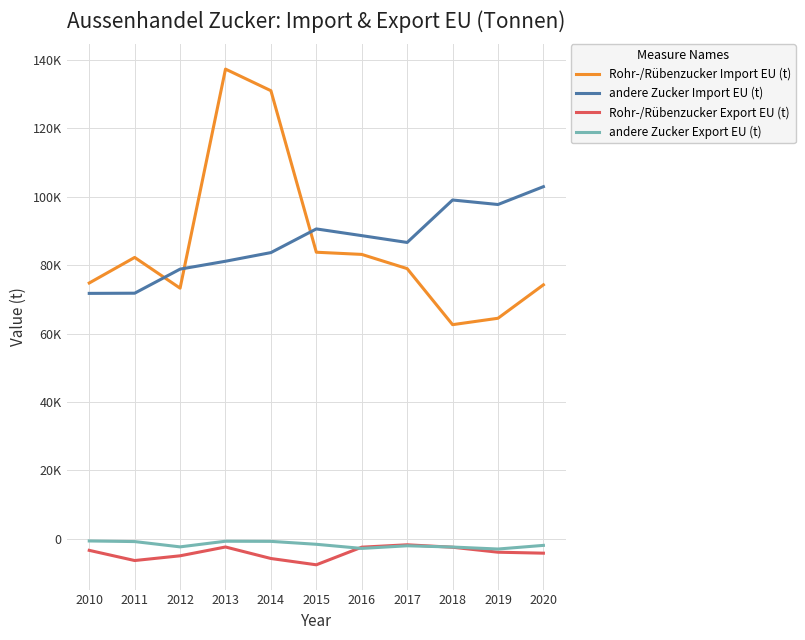

What is the spread (max minus min) of values at 2016?

91515